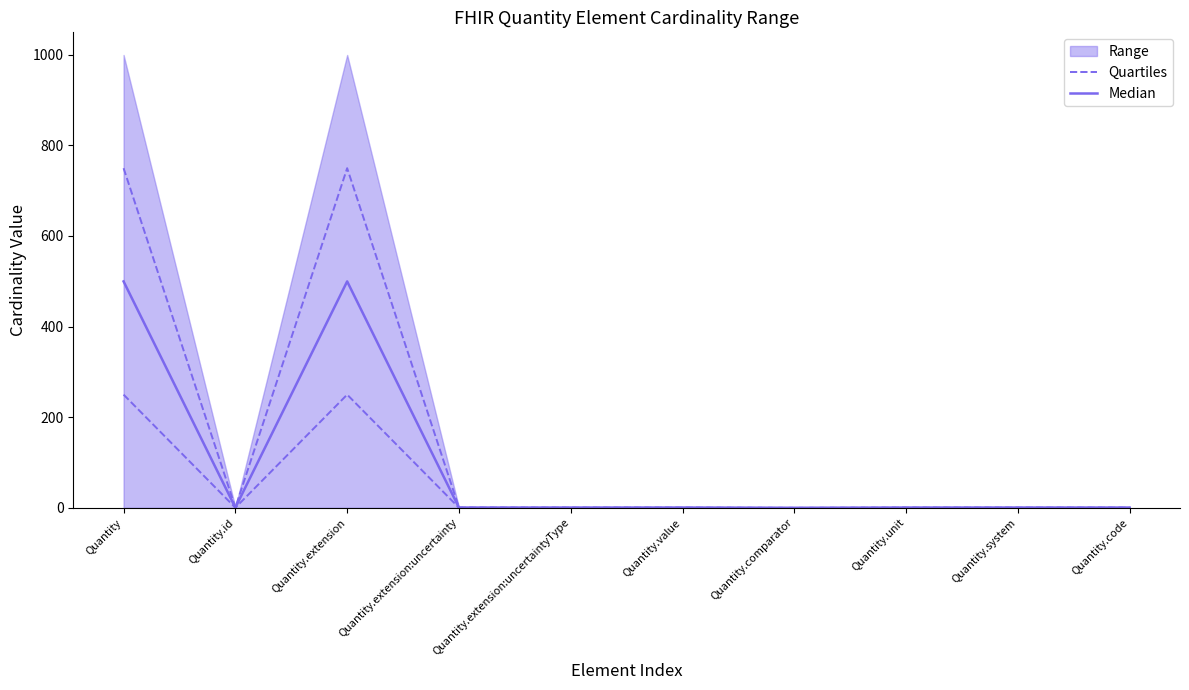

Where is the first local maximum for Quartiles?

Quantity.extension